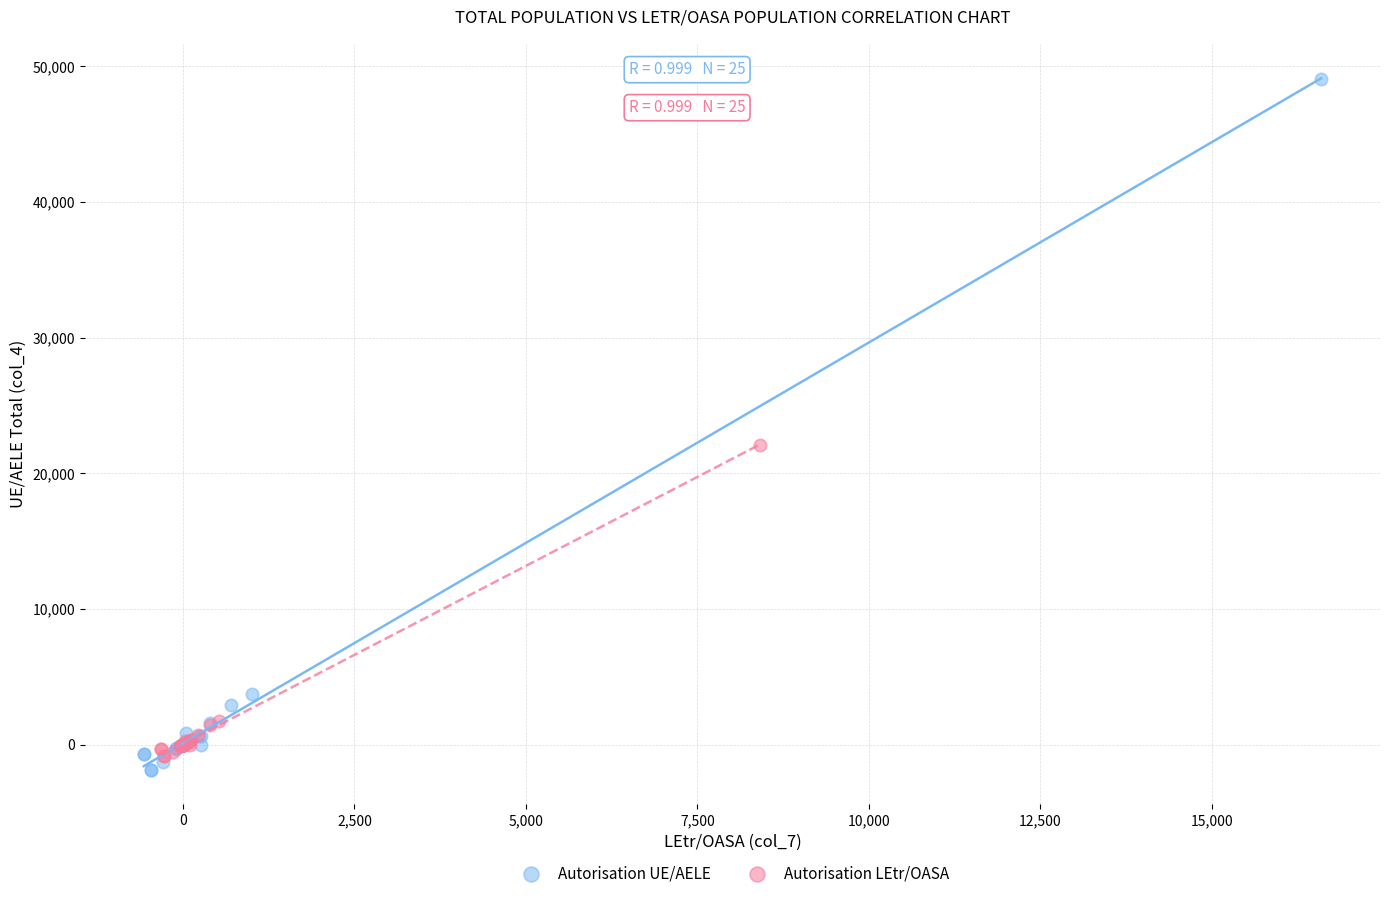

Which series reaches the maximum Y coordinate?

Autorisation UE/AELE